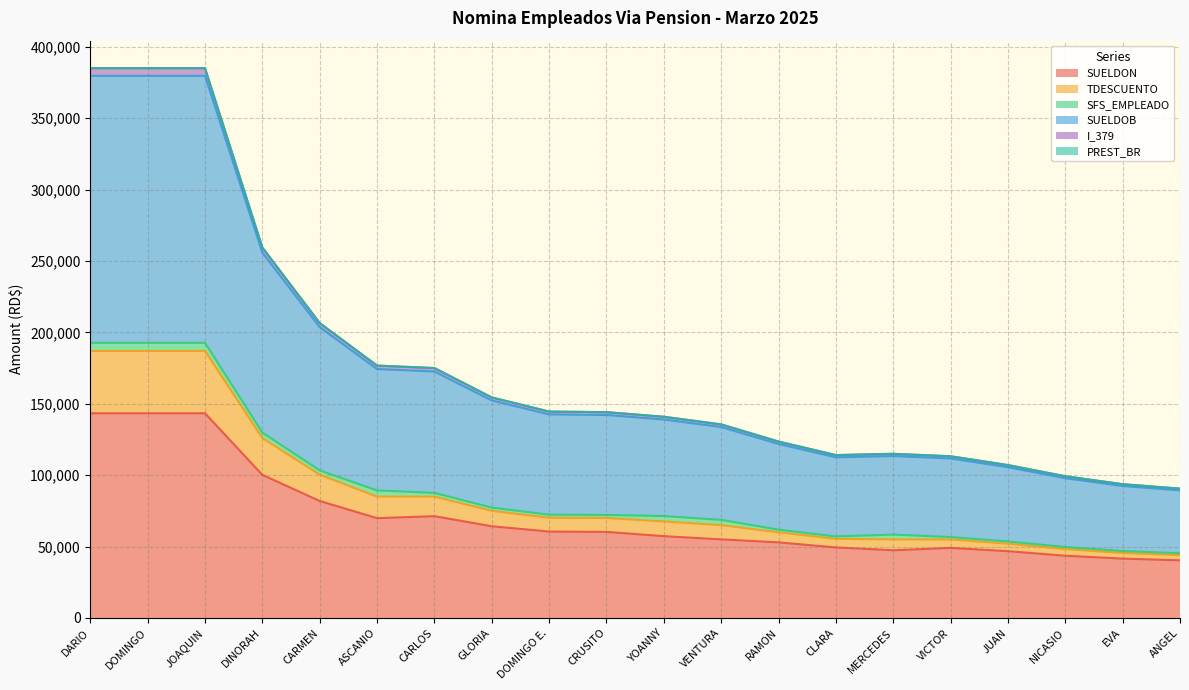

In I_379, how many points are lower than both neighbors (excluding endpoints)?

1